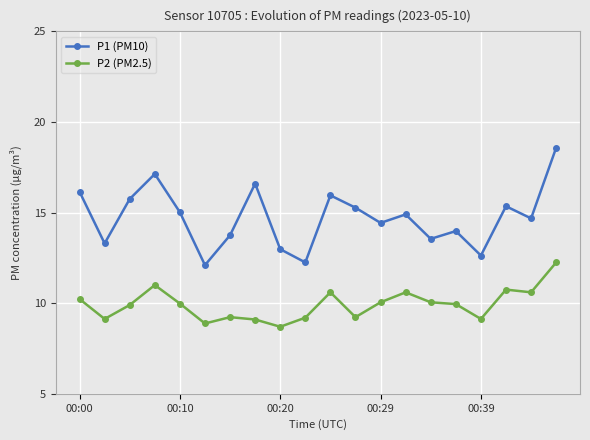

True or false: P1 (PM10) and P2 (PM2.5) intersect in this chart.

False